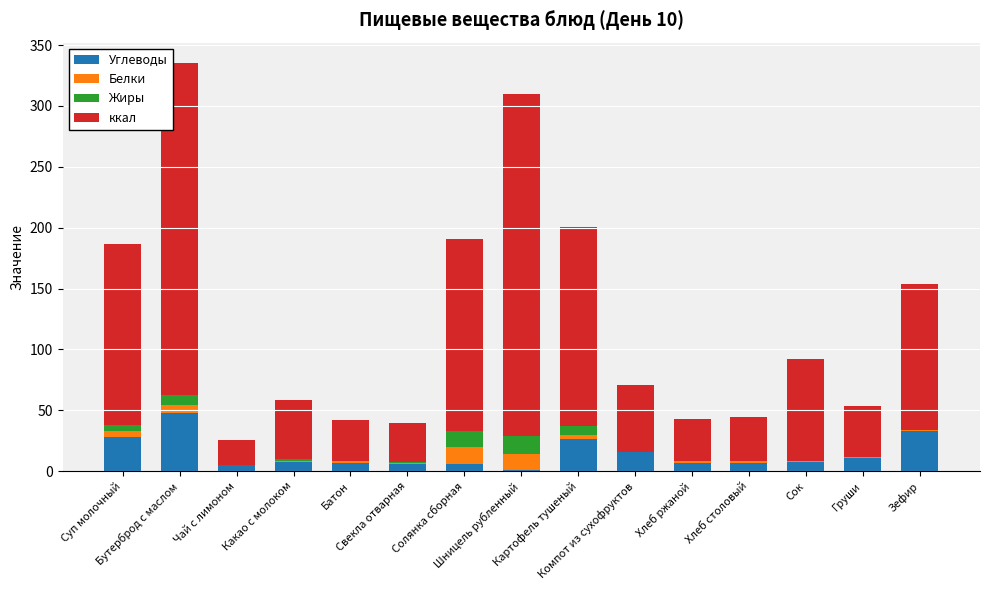

What is the highest value of the Углеводы series?

47.4